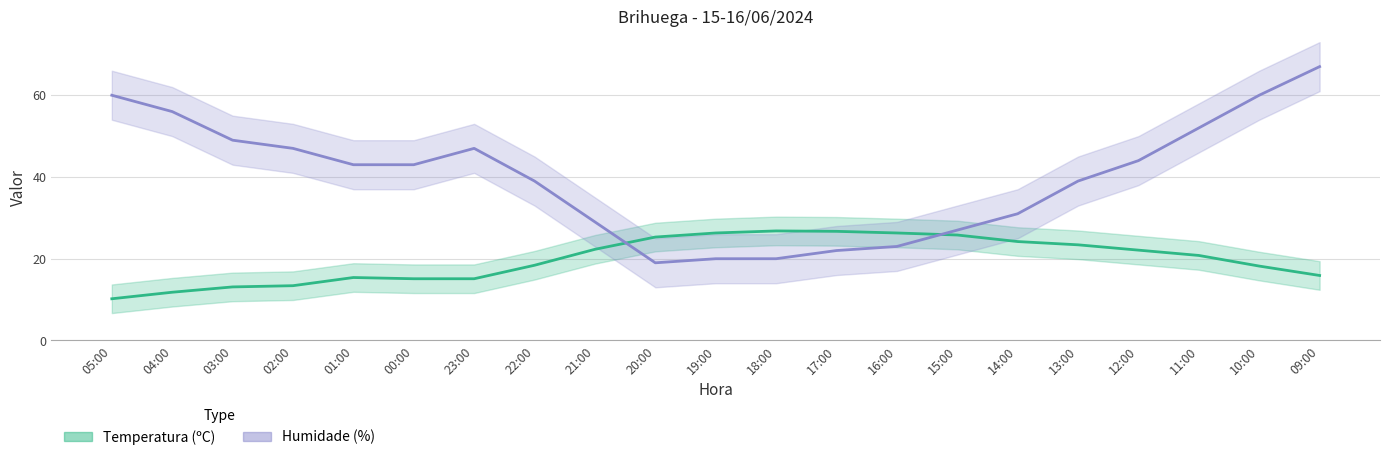

Which has a higher value, 23:00 or 19:00?

19:00